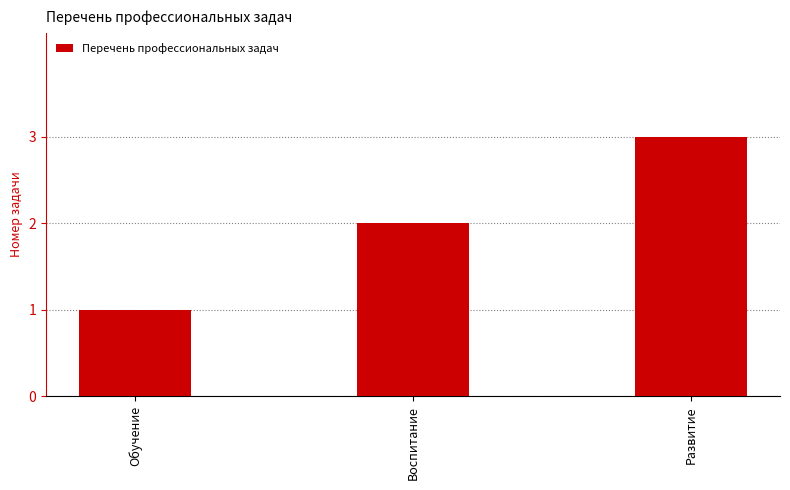

Read the value at Развитие.

3